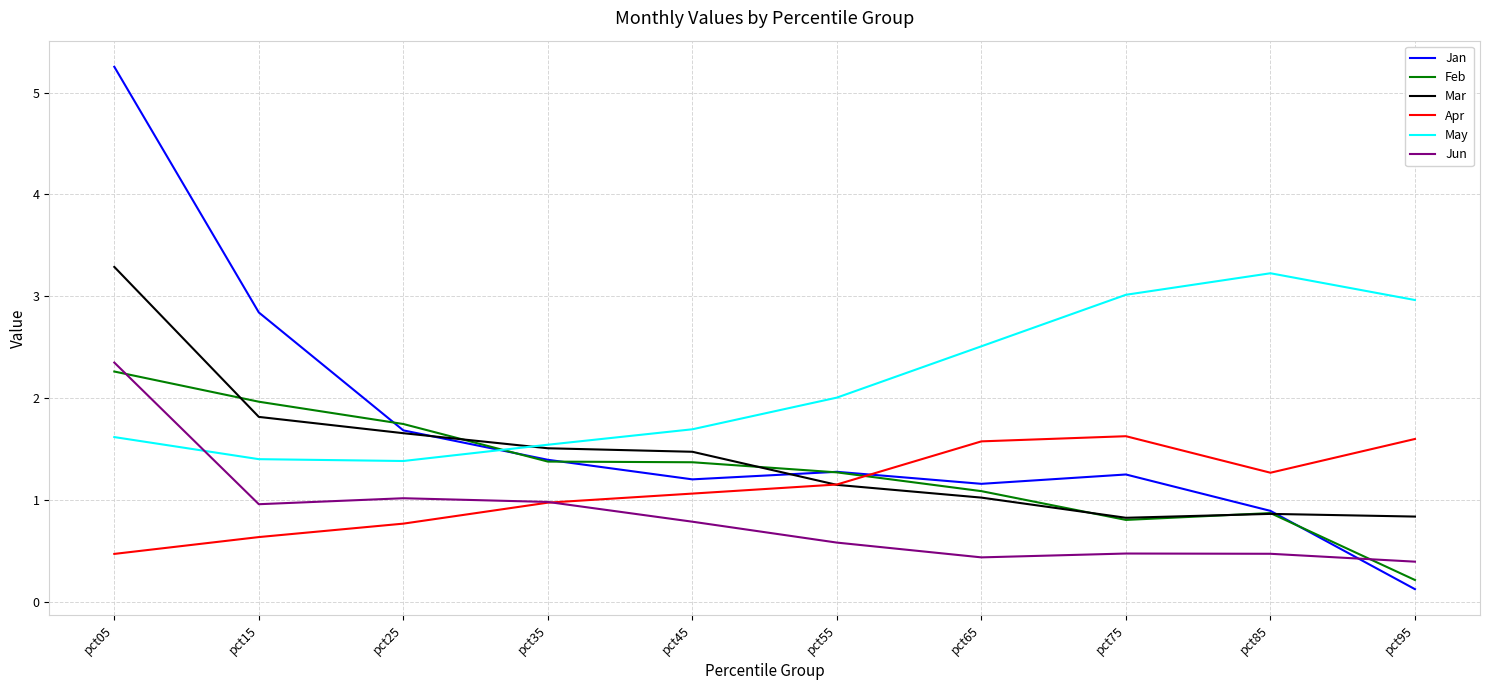

What is the average value of the Jun series?

0.8